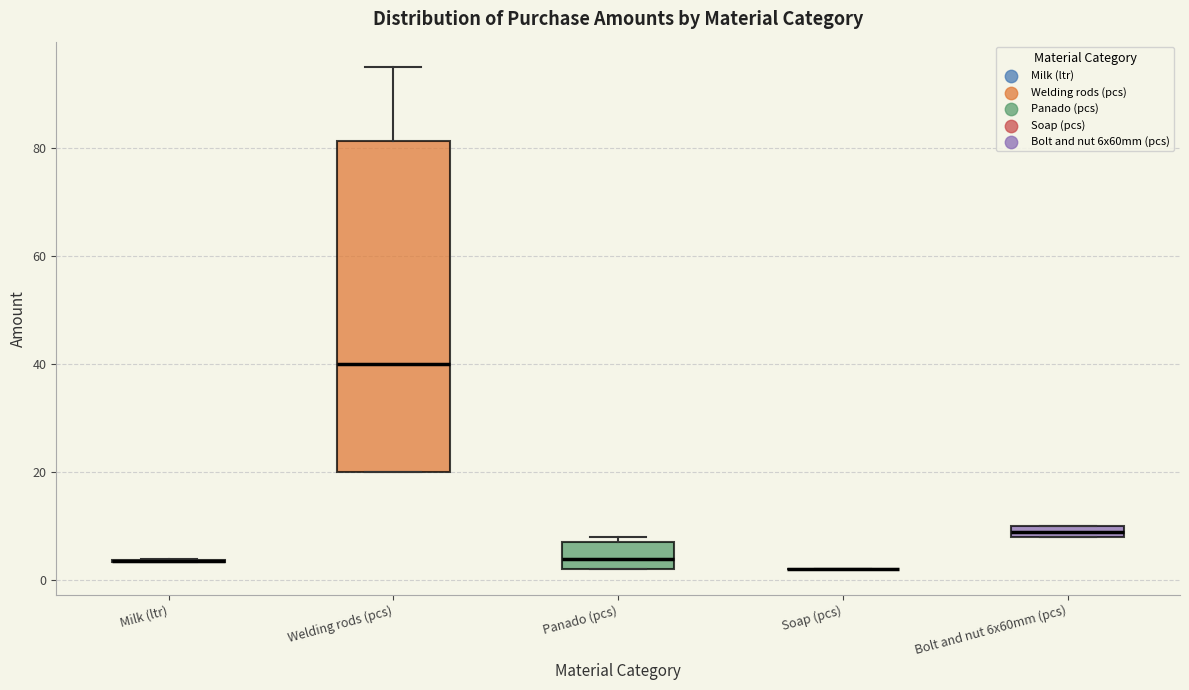

Comparing the boxes themselves (not the whiskers), which one is the tallest?

Welding rods (pcs)